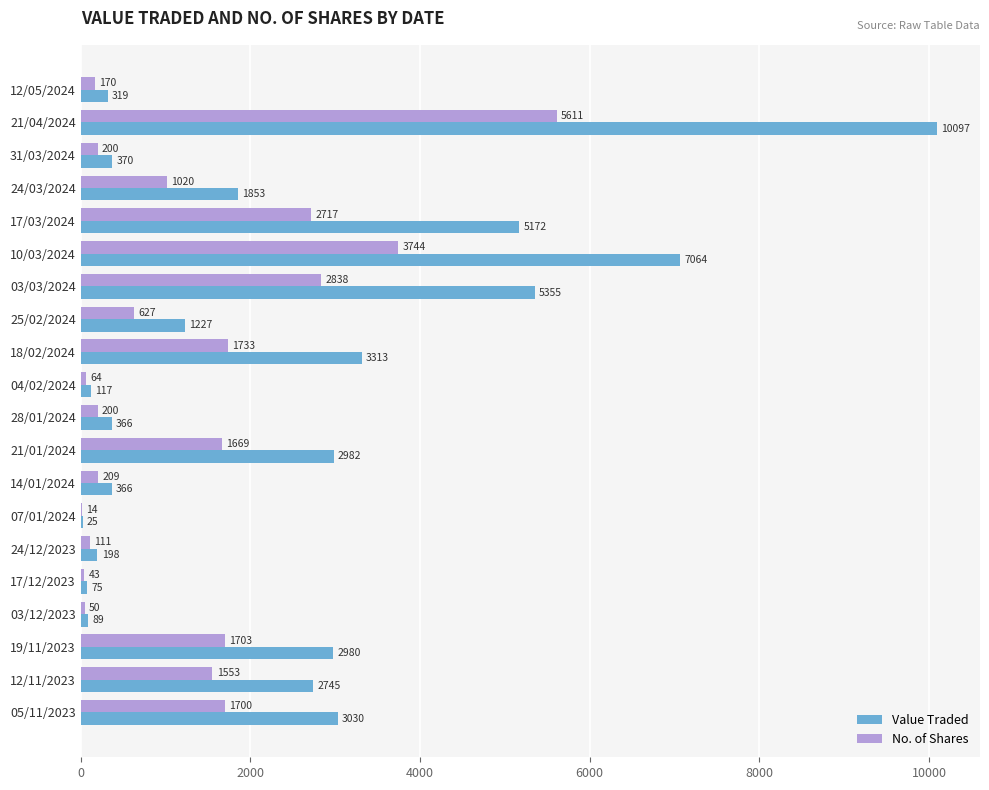

At which label does Value Traded reach its peak?

21/04/2024